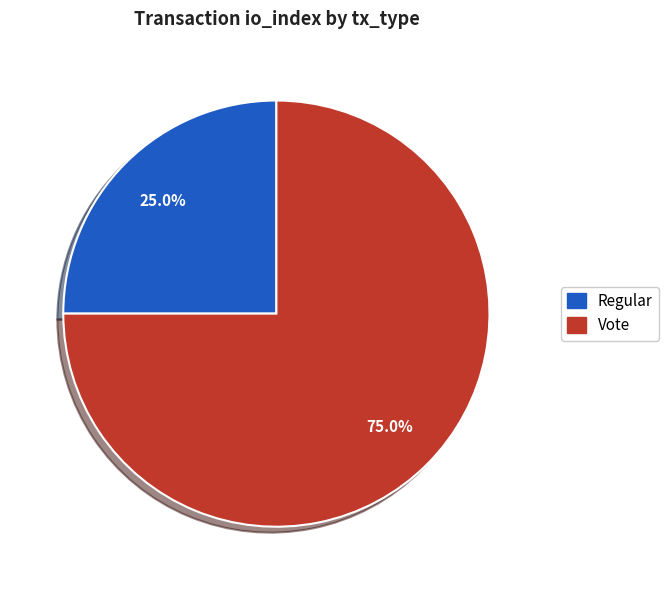

The Regular slice represents 1% of the pie. True or false?

False